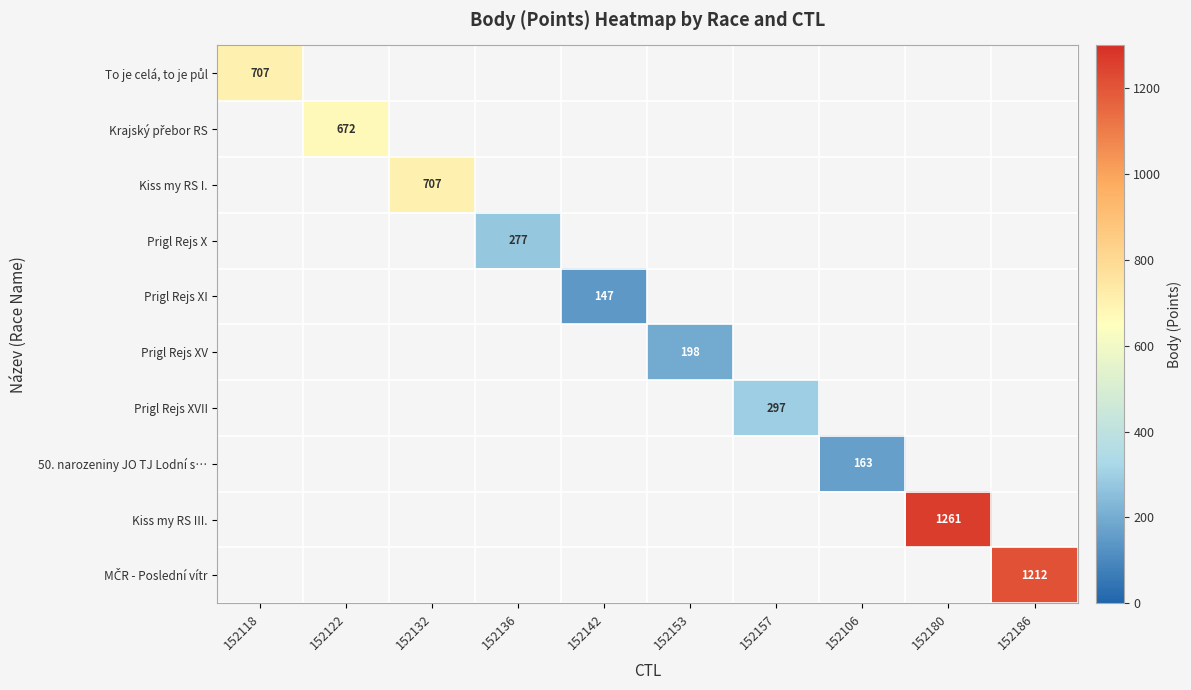

What is the maximum value shown in the chart?

1261.0